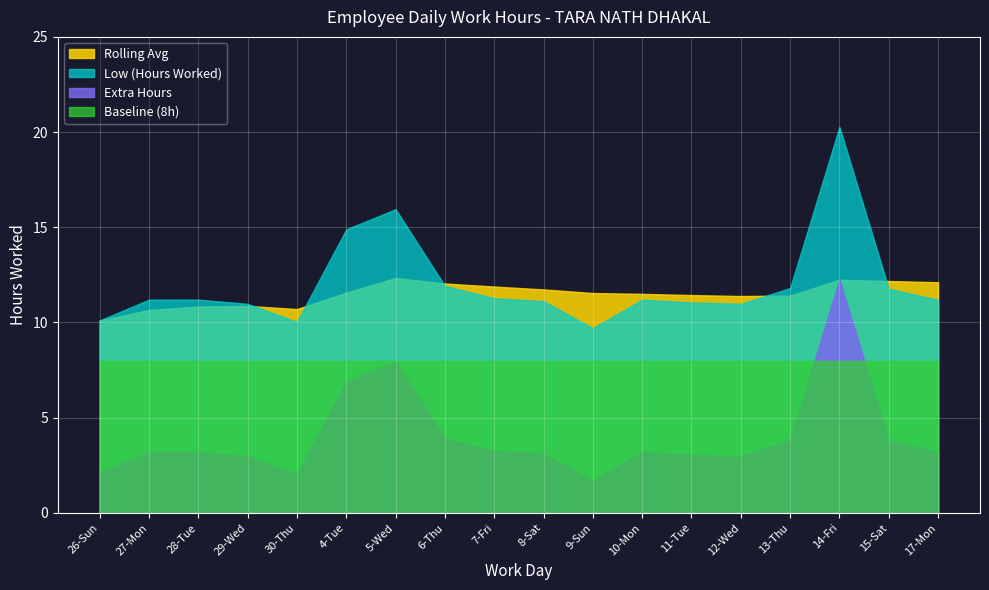

Rank the series by their maximum value, from lowest to highest.

Baseline (8h), Extra Hours, Rolling Avg, Low (Hours Worked)